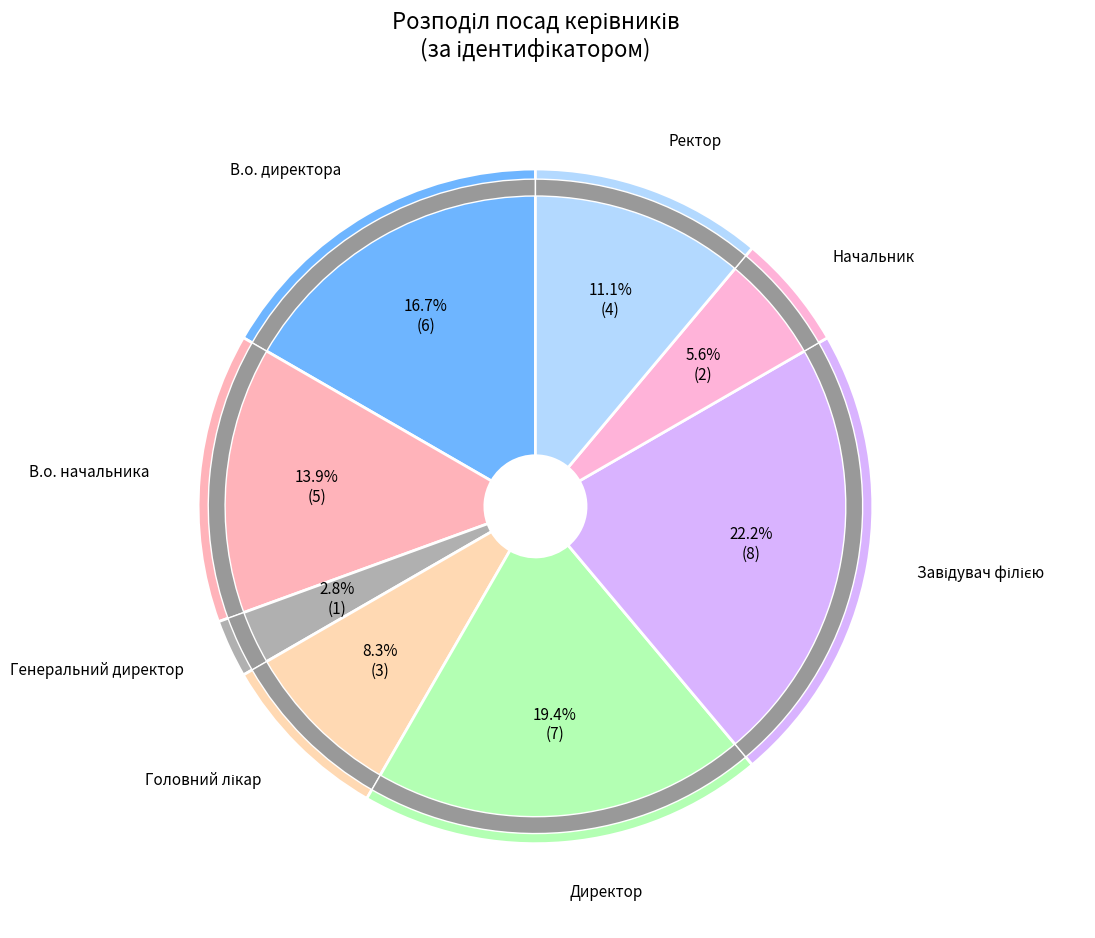

What is the change in value from Головний лікар to Ректор?

+1